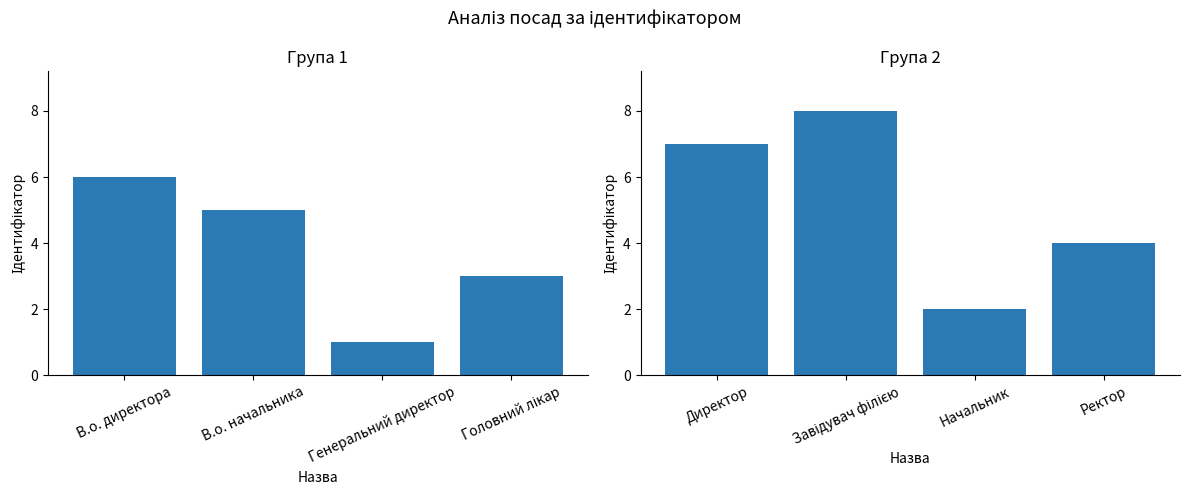

True or false: Ідентифікатор (5-8) has a value of 5 at Директор.

False